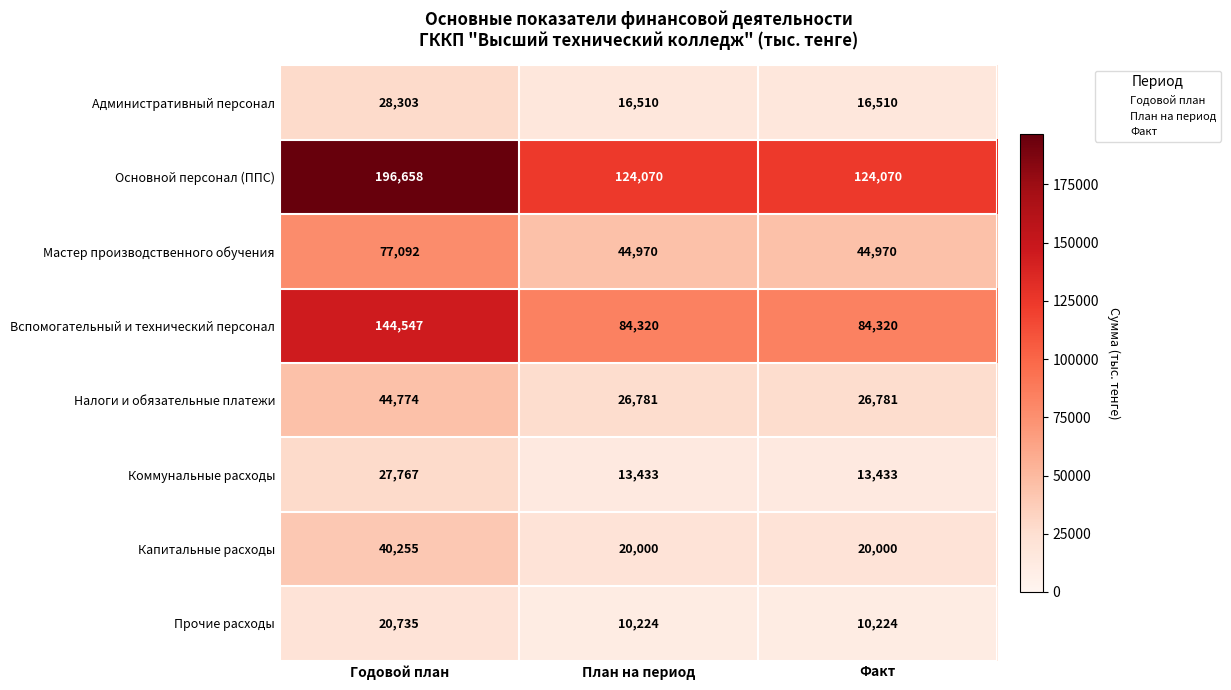

At План на период, list the series in order from smallest to largest.

Прочие расходы, Коммунальные расходы, Административный персонал, Капитальные расходы, Налоги и обязательные платежи, Мастер производственного обучения, Вспомогательный и технический персонал, Основной персонал (ППС)